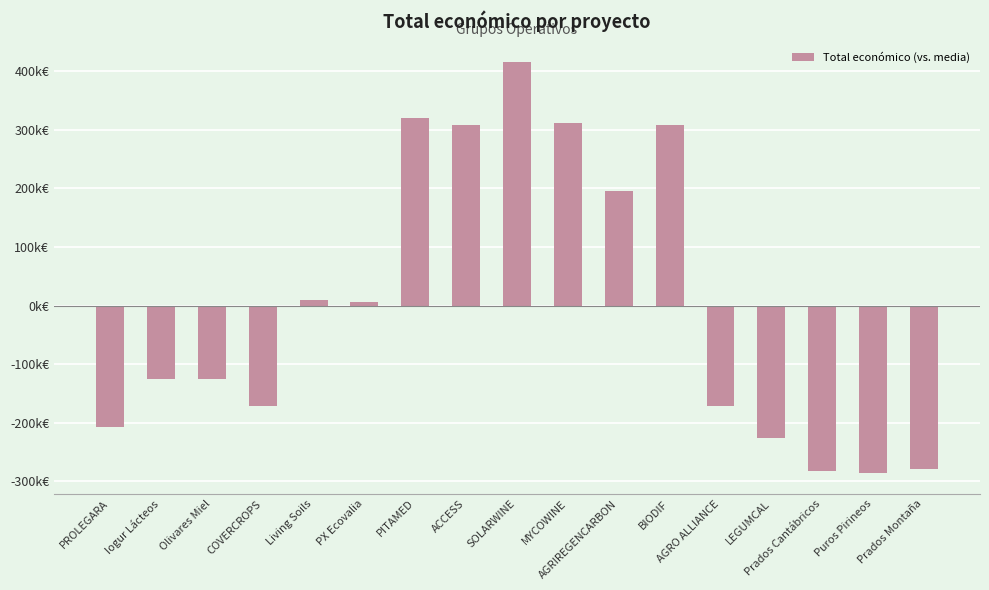

Reading left to right, extract all data points from this chart.

-207262.5	-126308.5	-125913.5	-170908.5	8692.5	6500.5	319980.5	308870.5	415788.5	311386.5	195847.5	309018.5	-170908.5	-226278.5	-282928.5	-286588.5	-278988.5